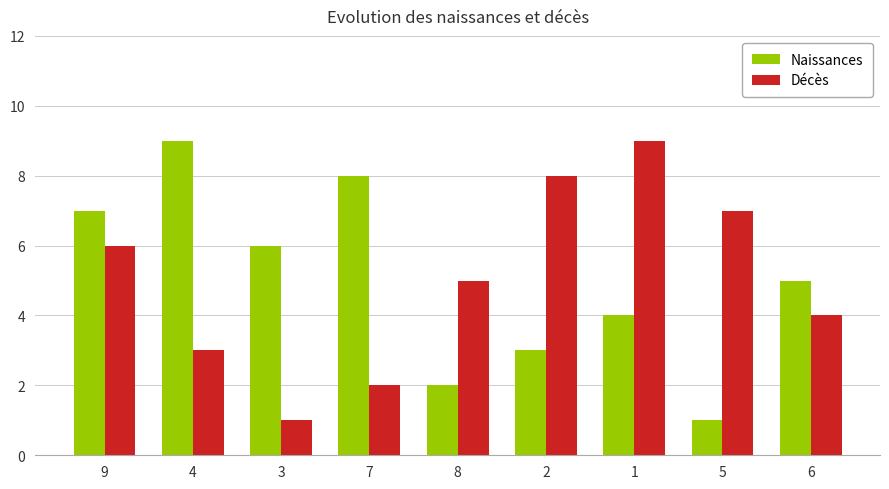

What is the difference between the maximum and minimum values in the Naissances series?

8